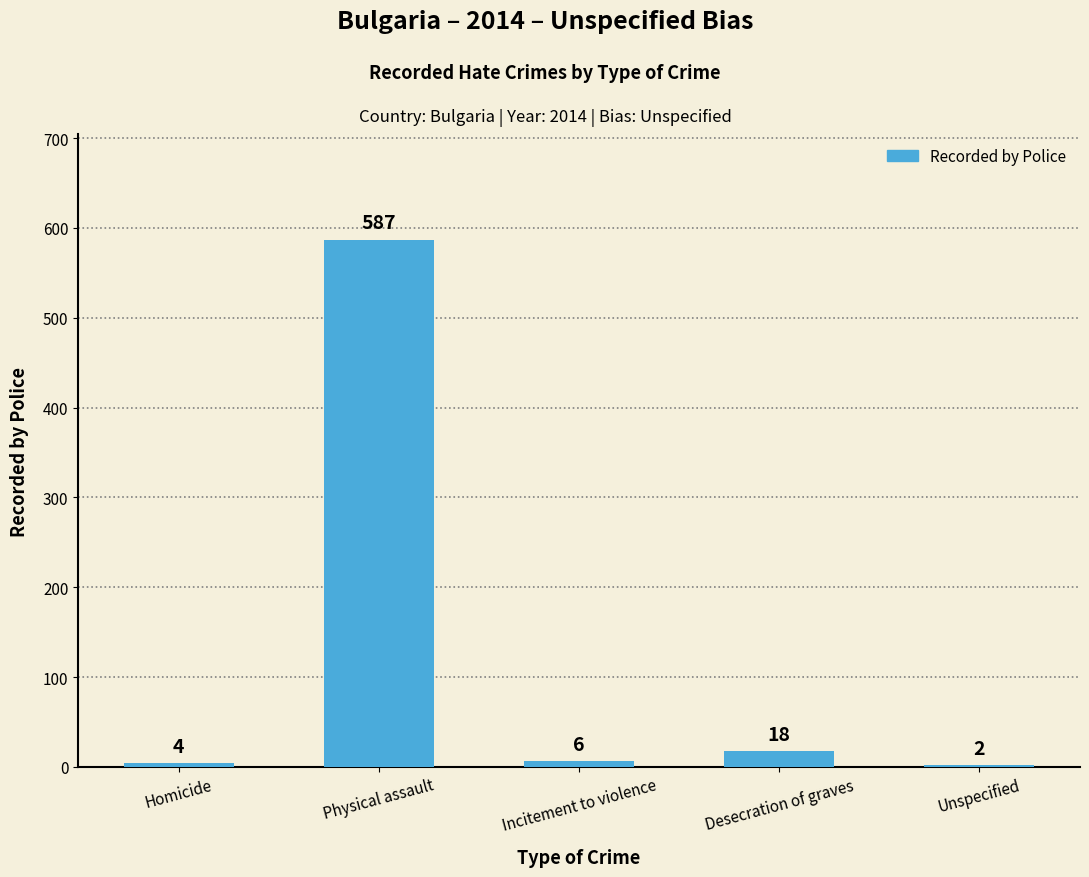

Which category has the highest value across all series?

Physical assault